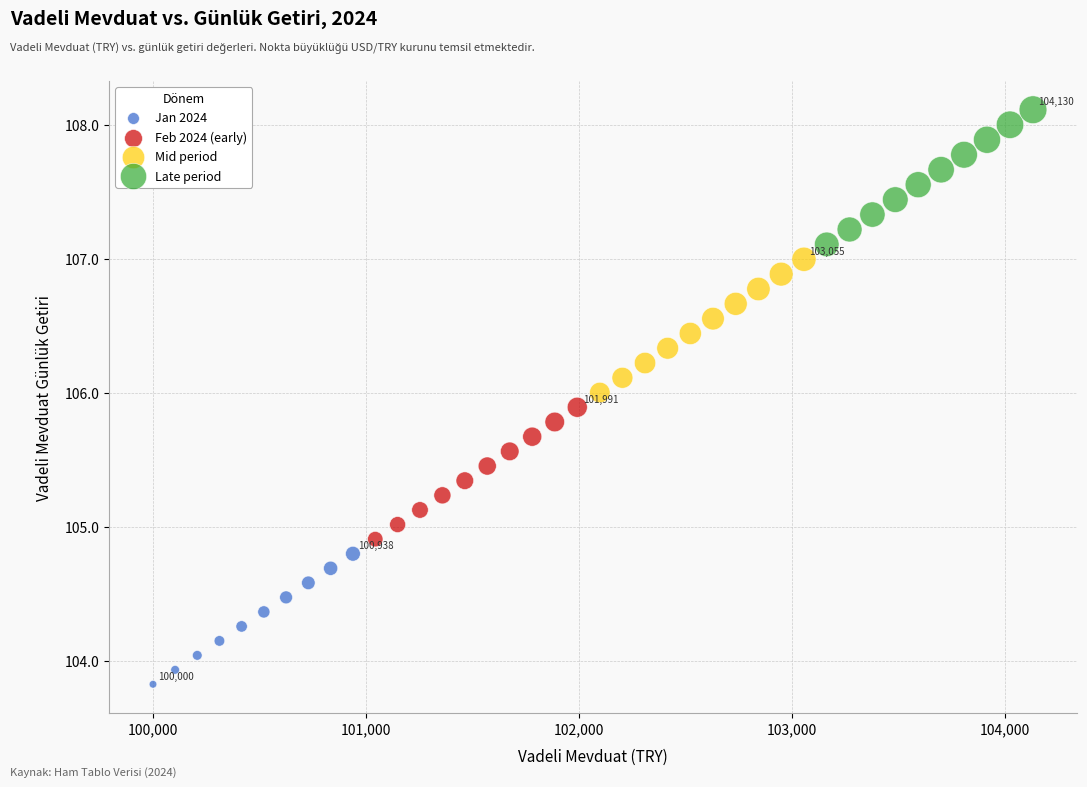

What are all the series names shown in the legend?

Jan 2024, Feb 2024 (early), Mid period, Late period